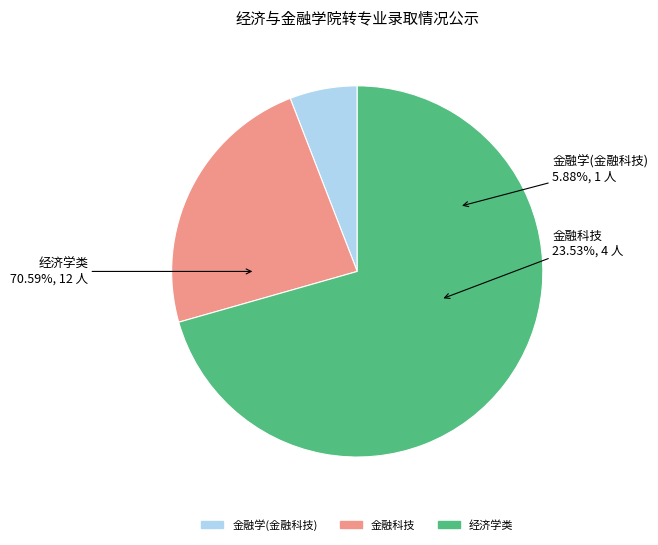

How many slices are in this pie chart?

3